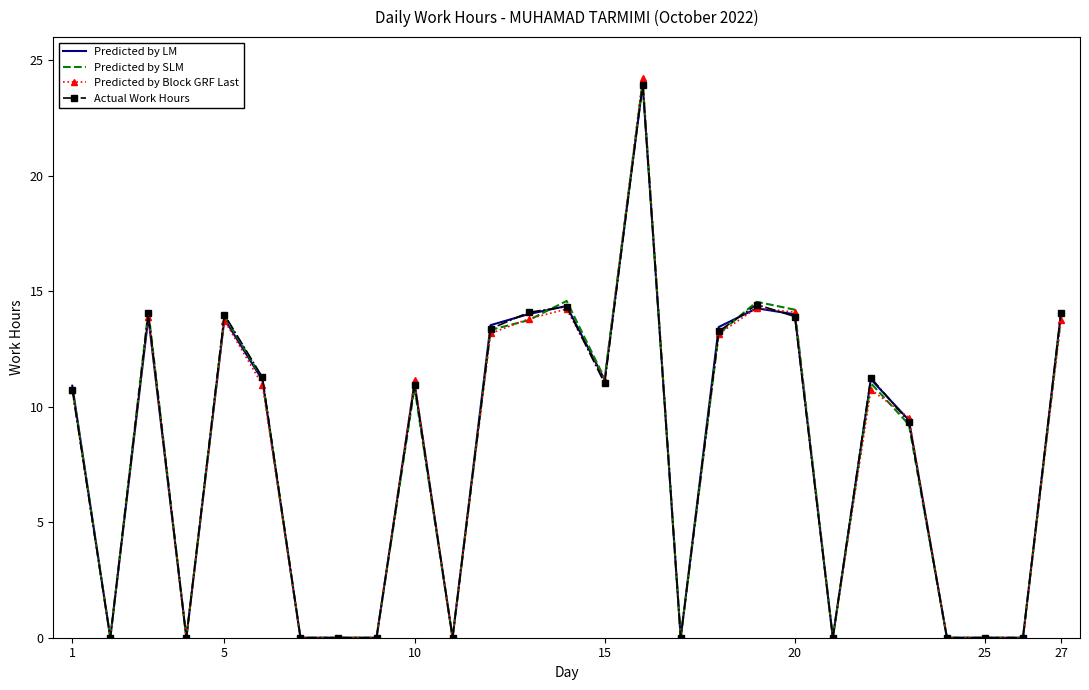

Which series has the largest range (max minus min)?

Predicted by Block GRF Last